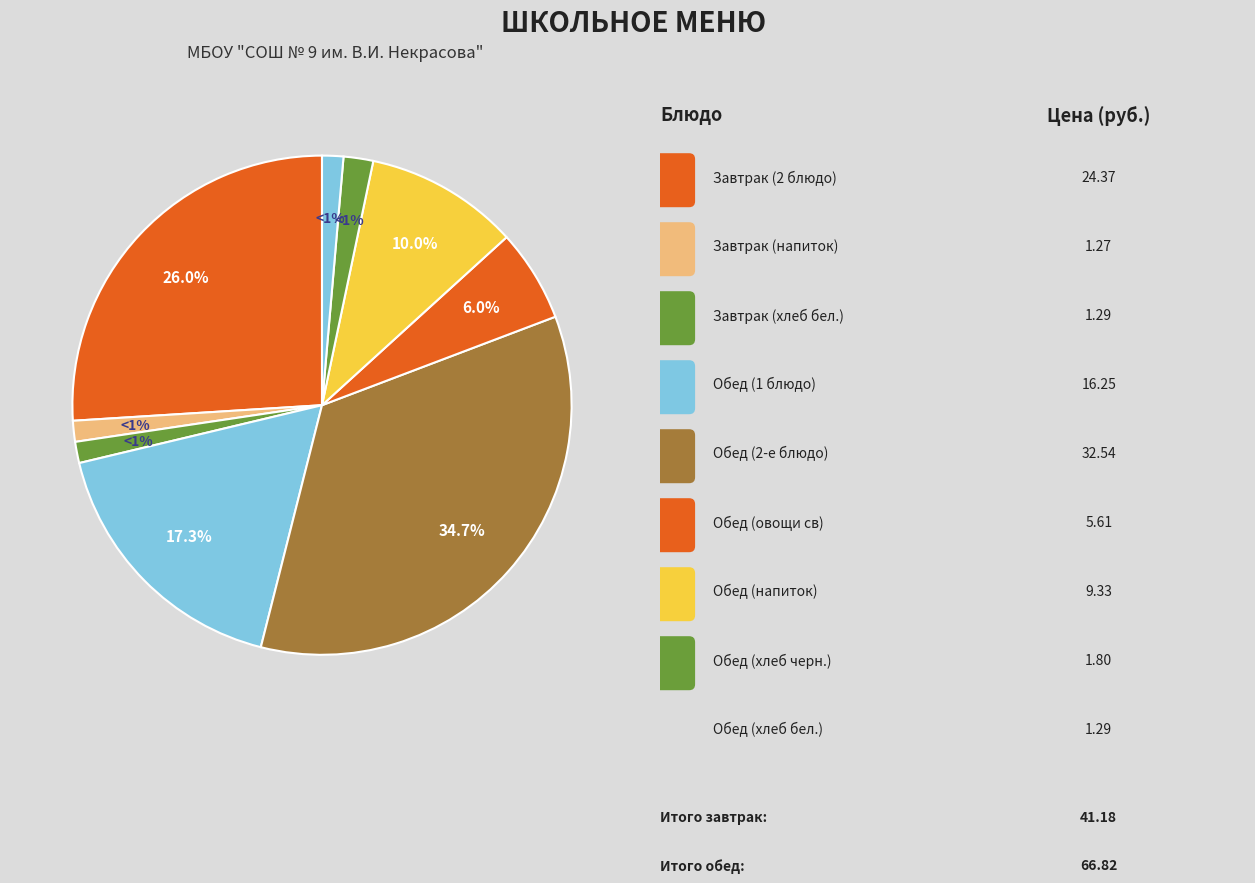

To the nearest percent, what is the combined percentage of Обед (напиток) and Завтрак (хлеб бел.)?

11%